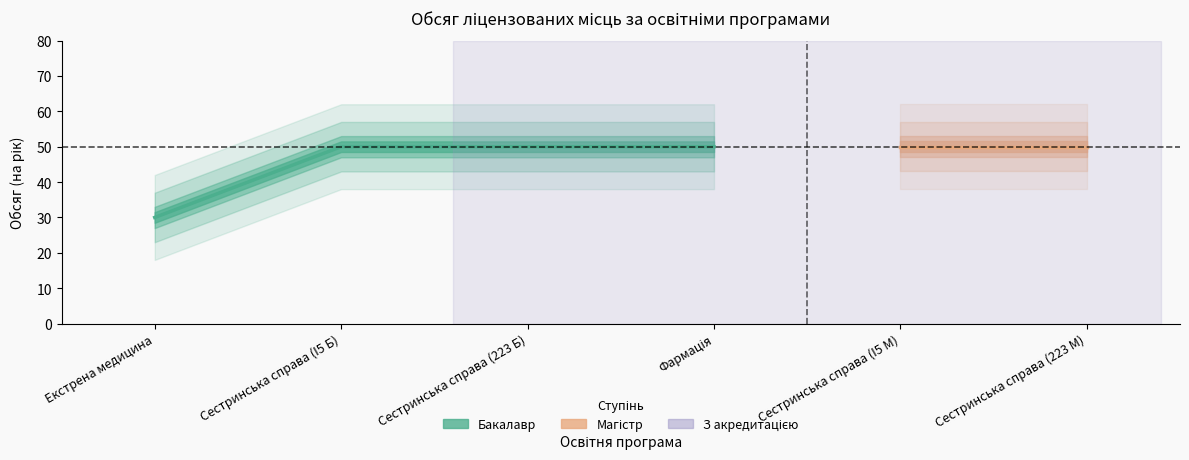

Reading left to right, transcribe all the data shown in this chart.

Екстрена медицина=30	Сестринська справа (I5 Б)=50	Сестринська справа (223 Б)=50	Фармація=50